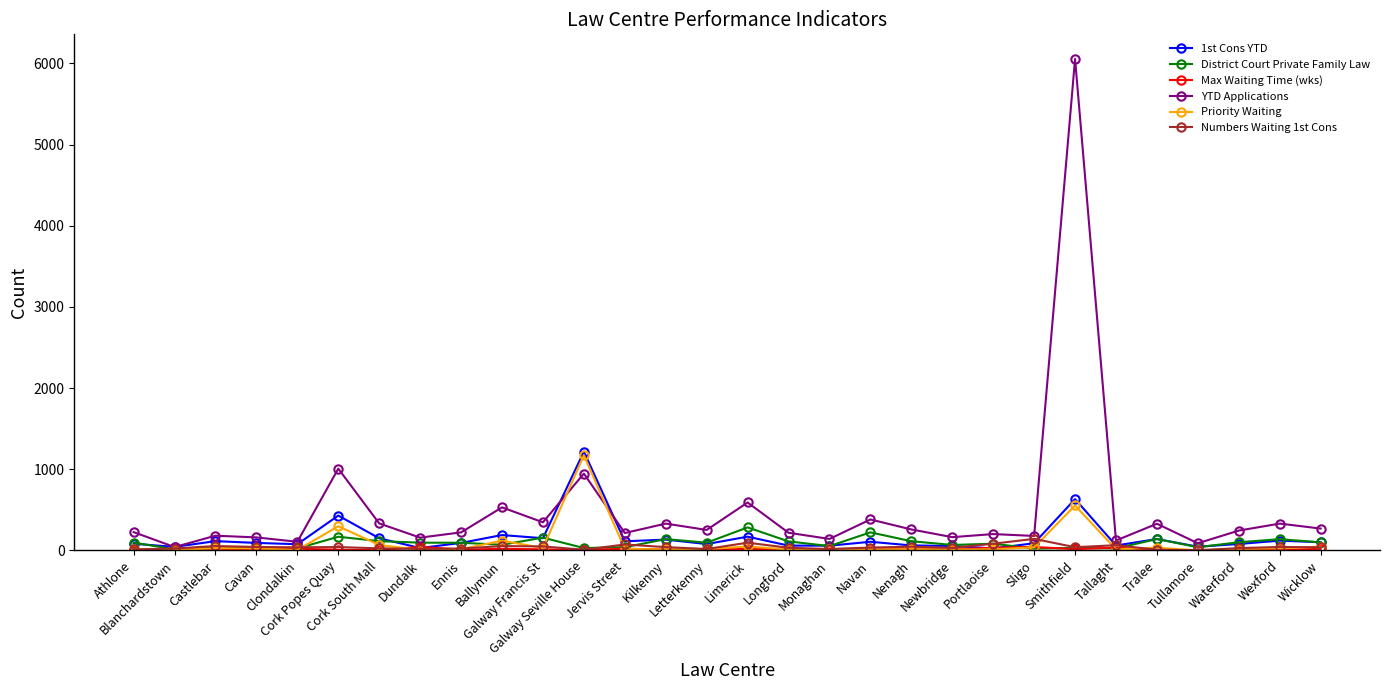

Does the chart have visible grid lines?

No